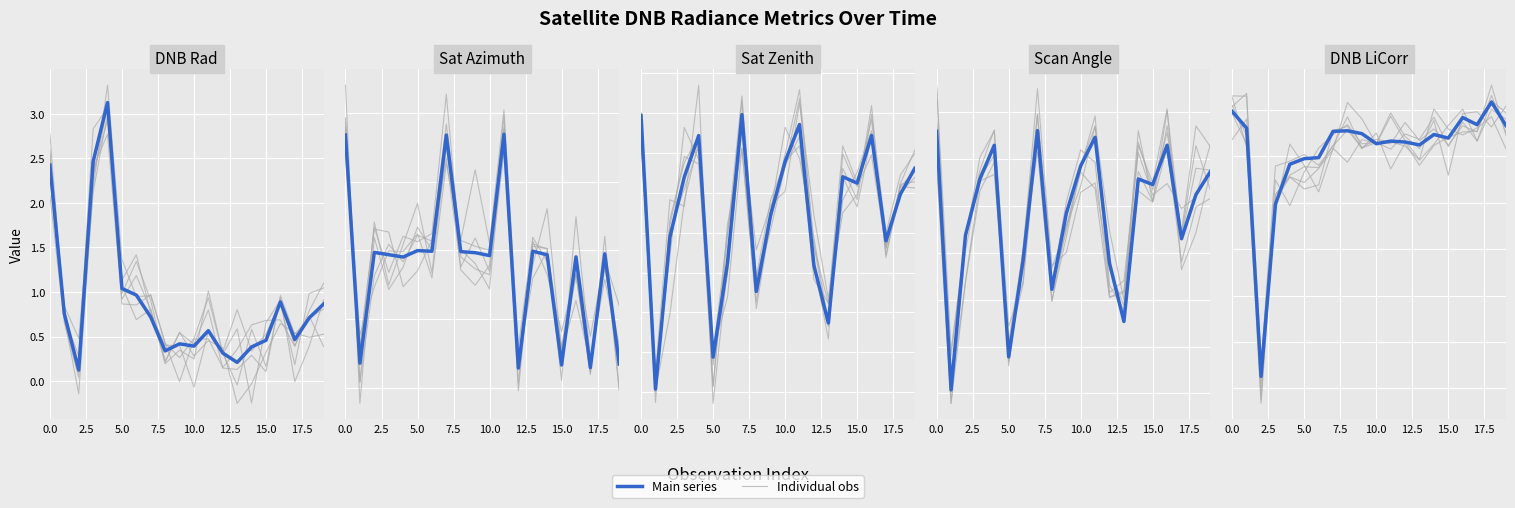

What is the smallest value displayed?

-71.5